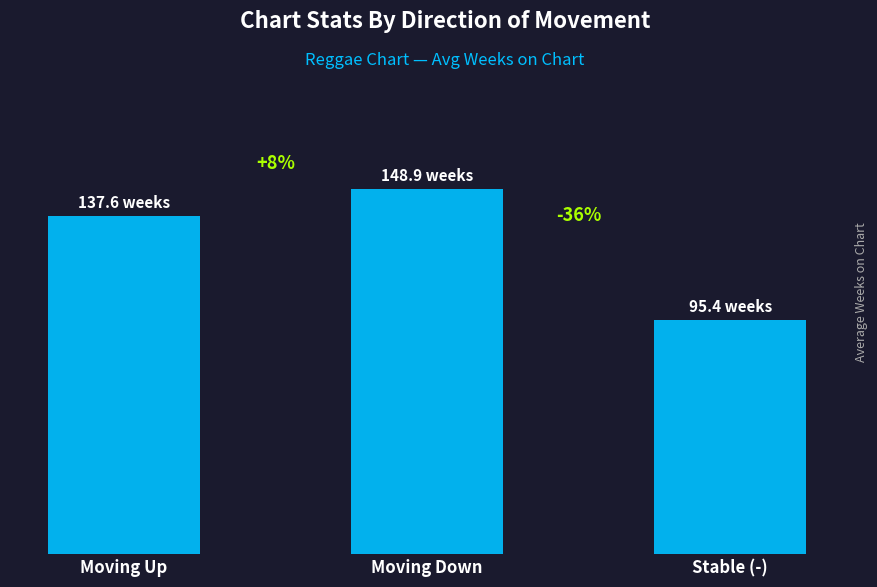

The value at Moving Down is 148.9. True or false?

True